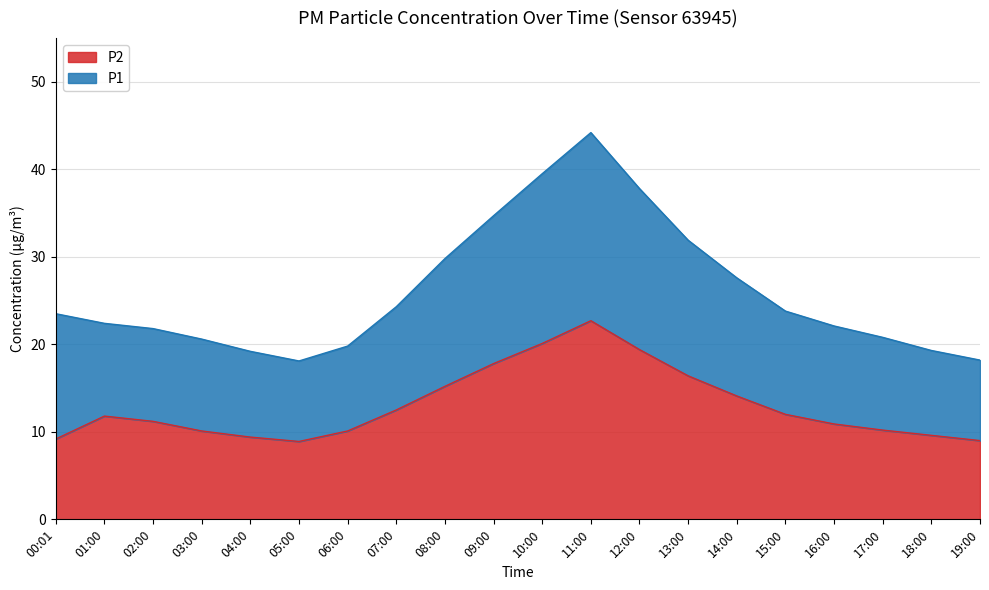

What is the total value across all series at 14:00?

27.6